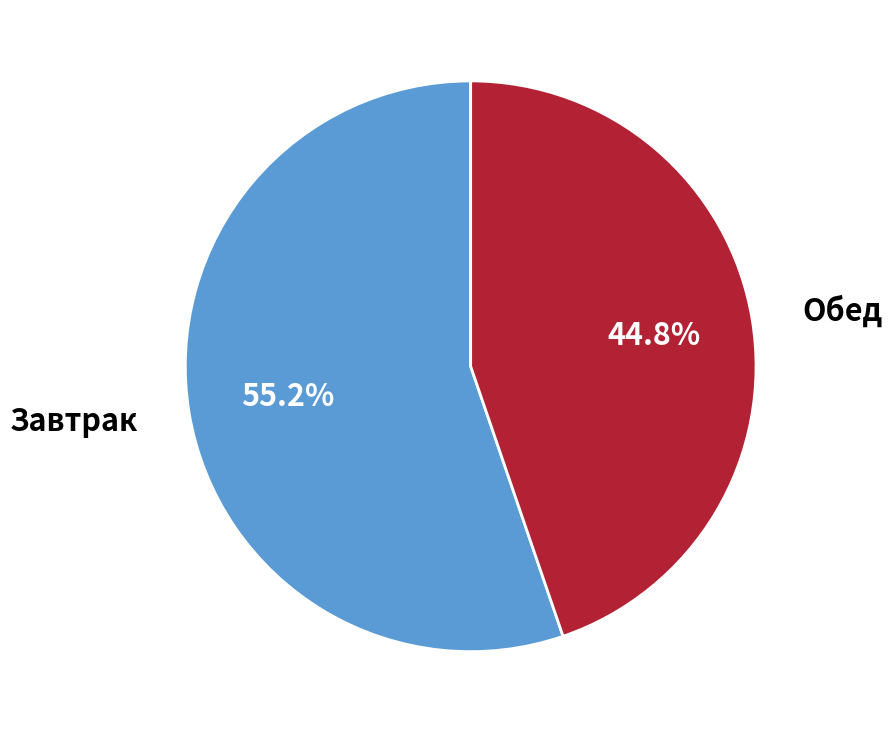

Is there any slice that represents more than half of the pie?

Yes